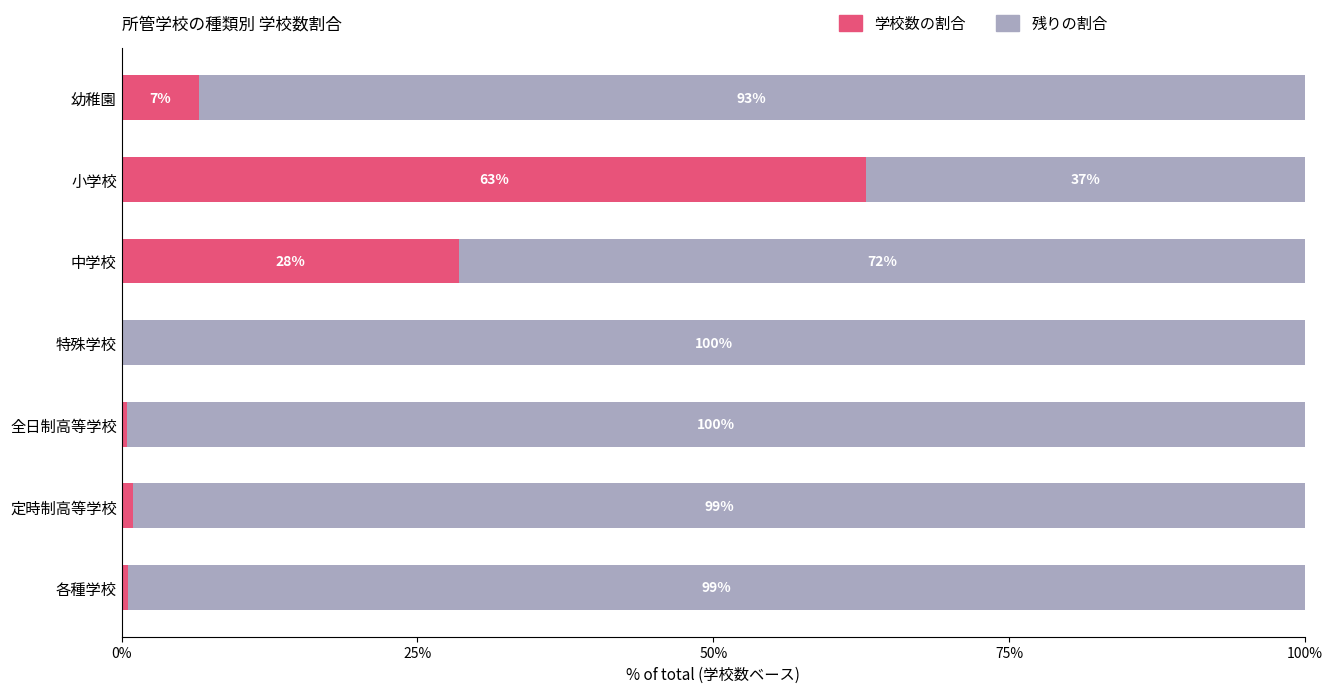

What is the total value across all series at 小学校?

100.0